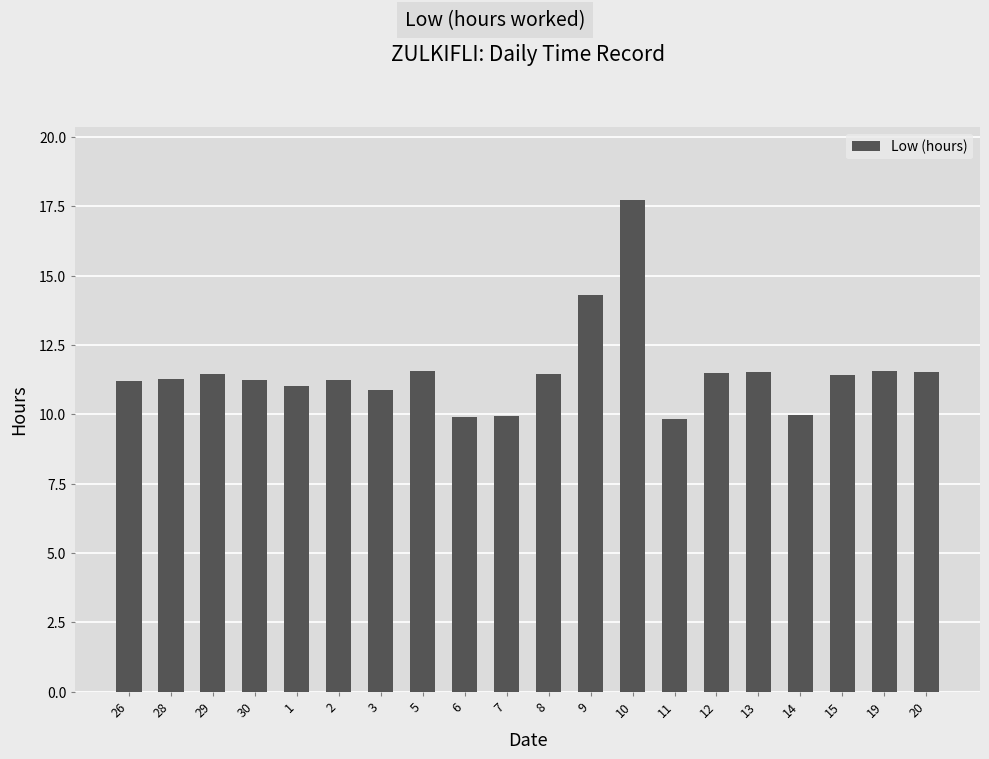

Which label corresponds to the largest value in the chart?

10